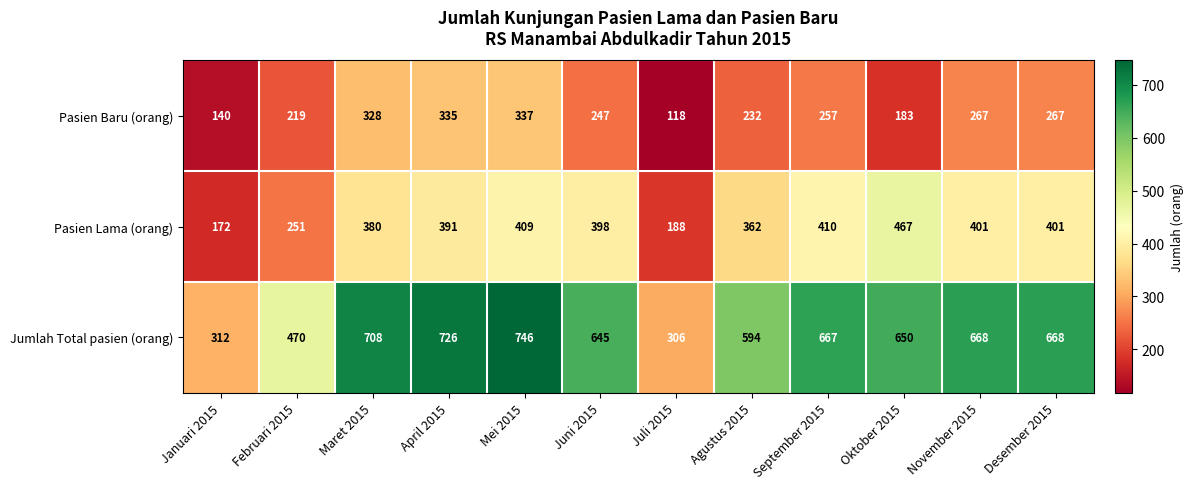

At September 2015, list the series in order from smallest to largest.

Pasien Baru (orang), Pasien Lama (orang), Jumlah Total pasien (orang)